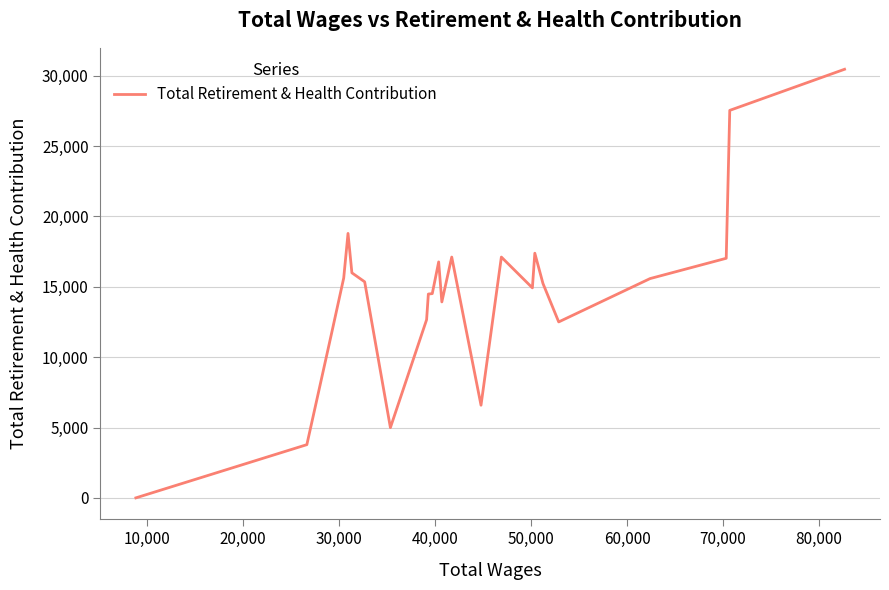

What is the maximum value shown in the chart?

30458